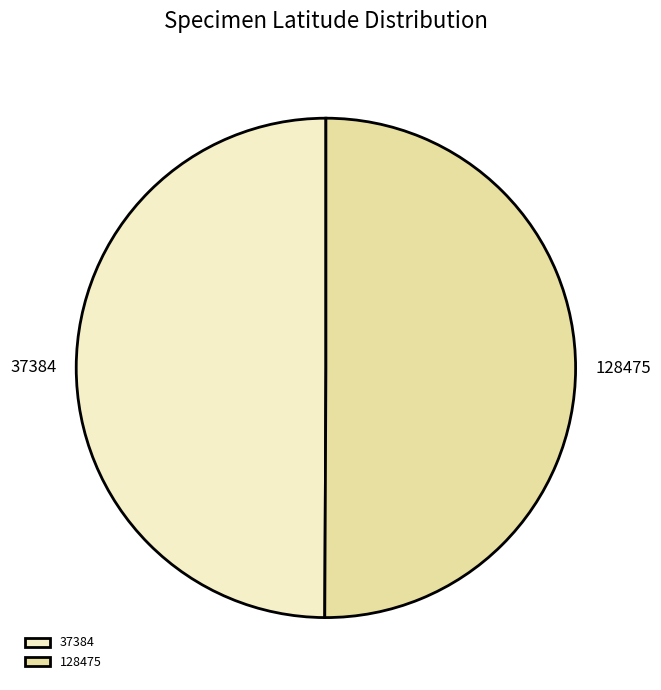

Do 128475 and 37384 together represent more than half of the pie?

Yes